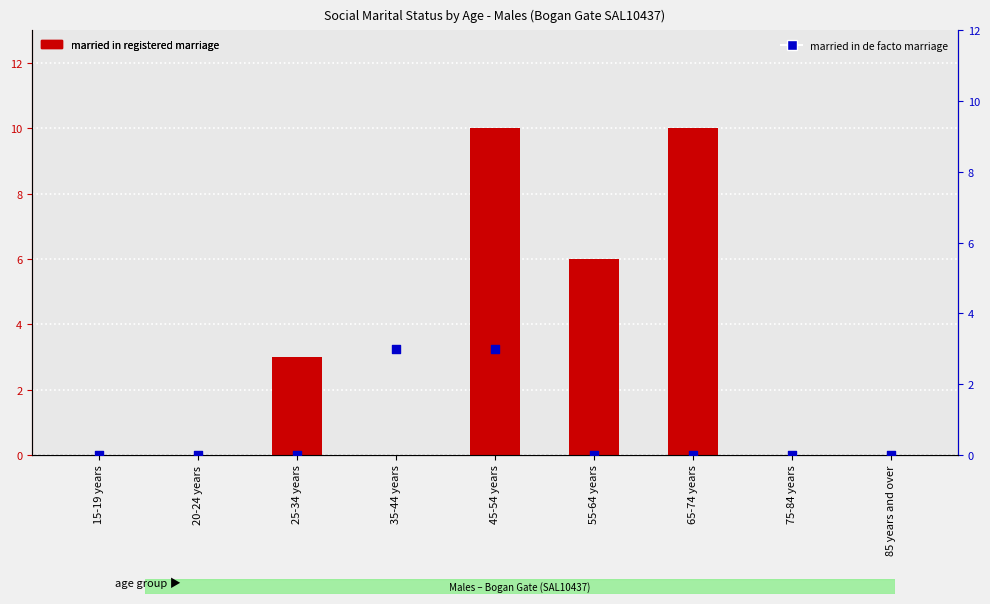

Which series reaches the maximum Y coordinate?

Married in registered marriage